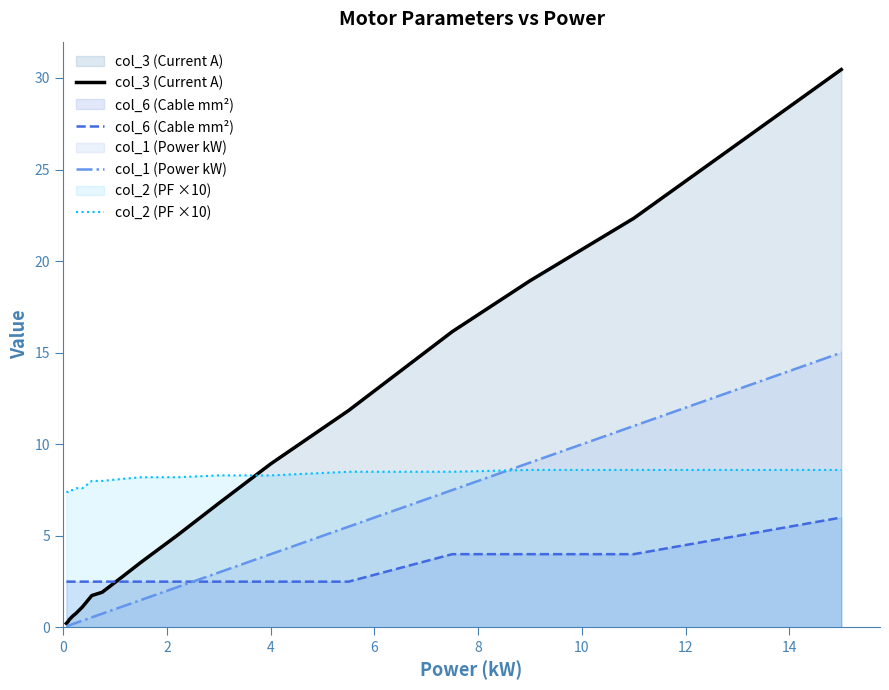

True or false: col_6 (Cable mm²) and col_2 (PF ×10) intersect in this chart.

False